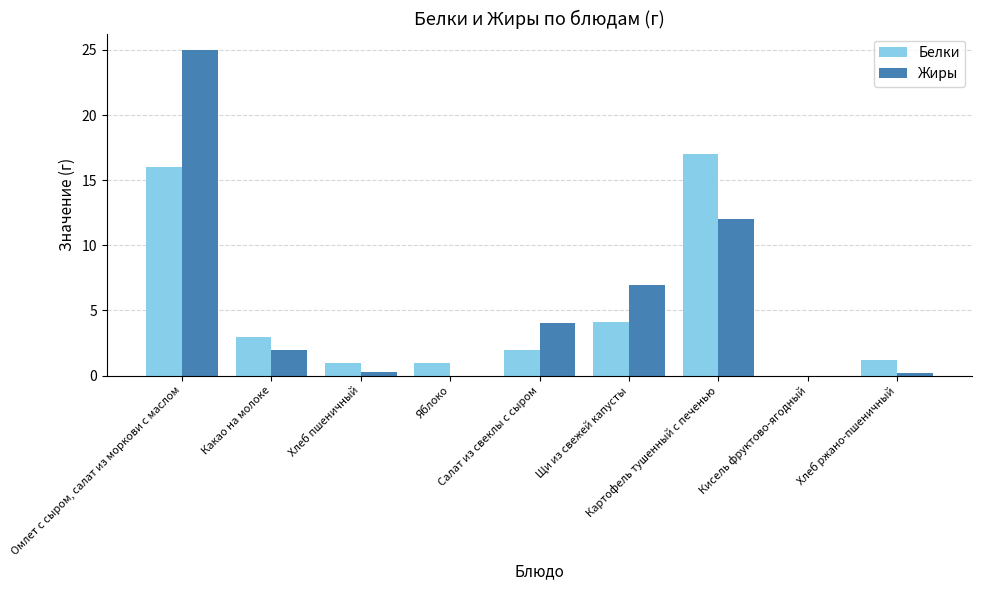

What is the greatest value displayed?

25.0